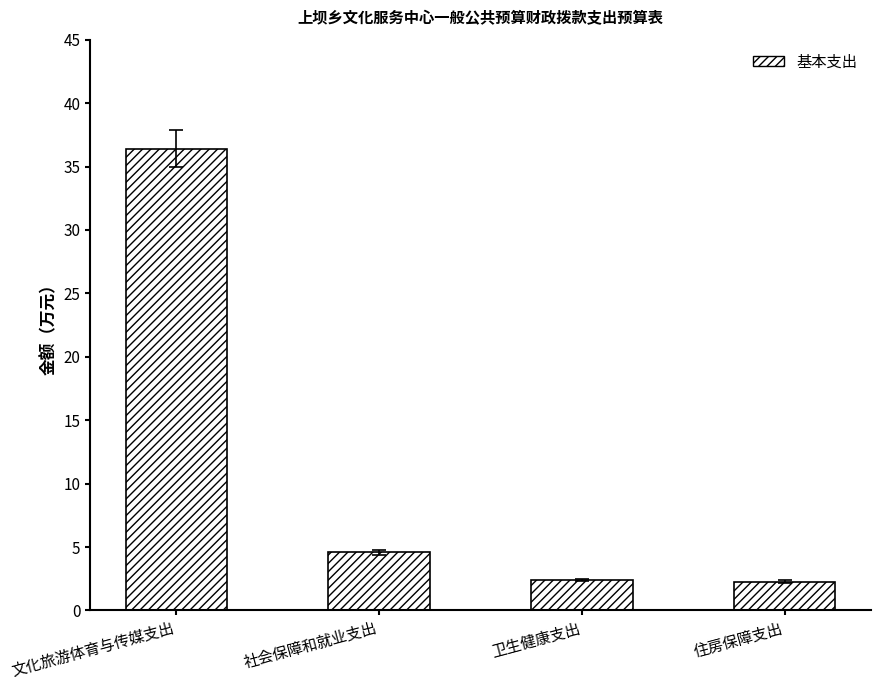

What position from the left is 文化旅游体育与传媒支出?

1